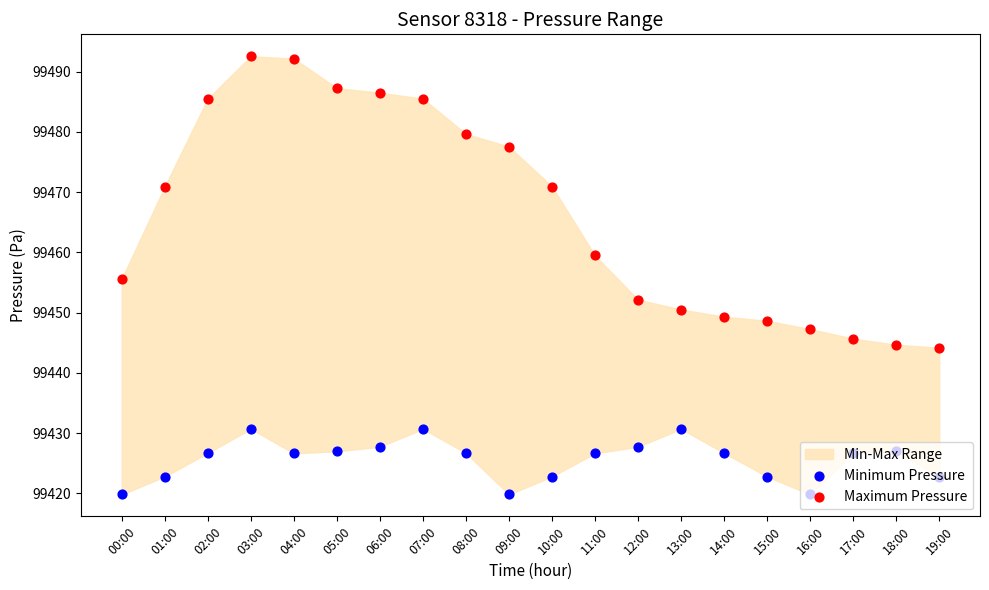

Is the value of Maximum Pressure at 19:00 greater than the value of Minimum Pressure at 11:00?

Yes